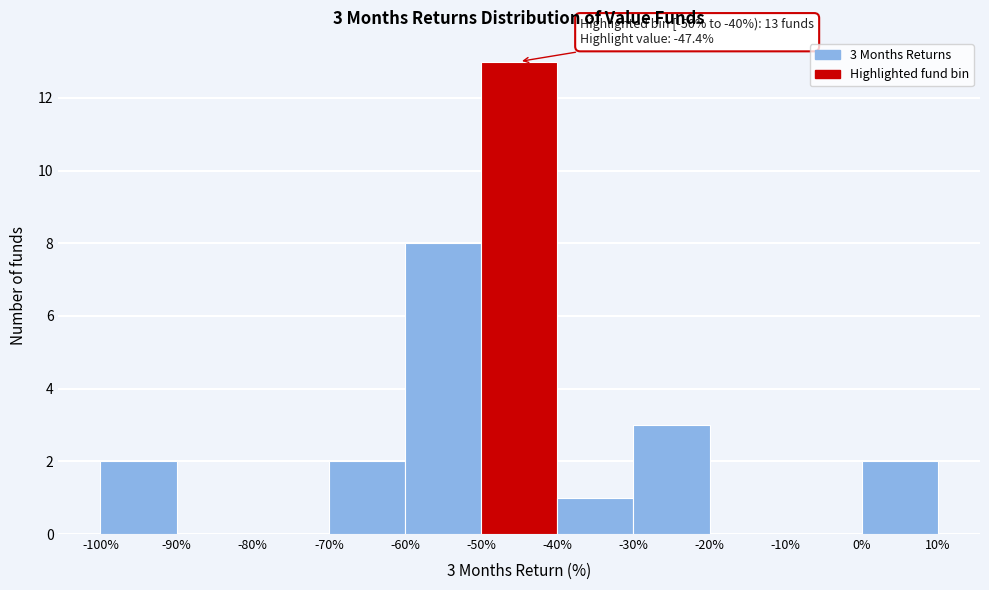

Which range on the x-axis has the tallest bar?

-50% to -40%